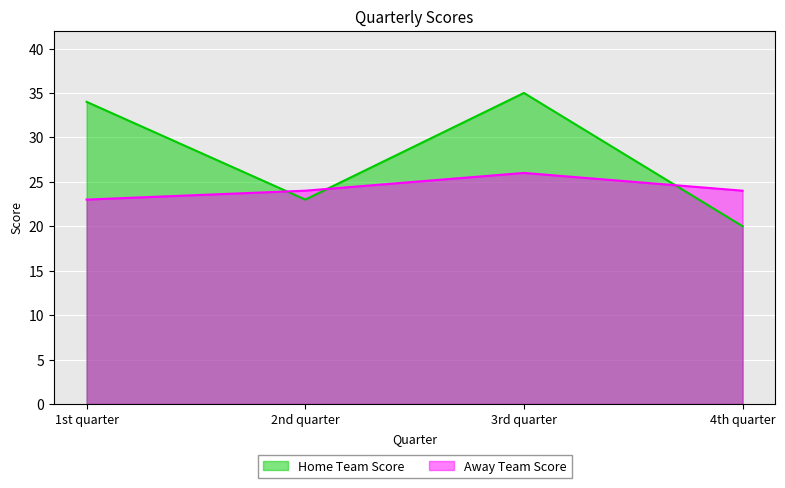

After their last crossing, which series has the higher values: Away Team Score or Home Team Score?

Away Team Score